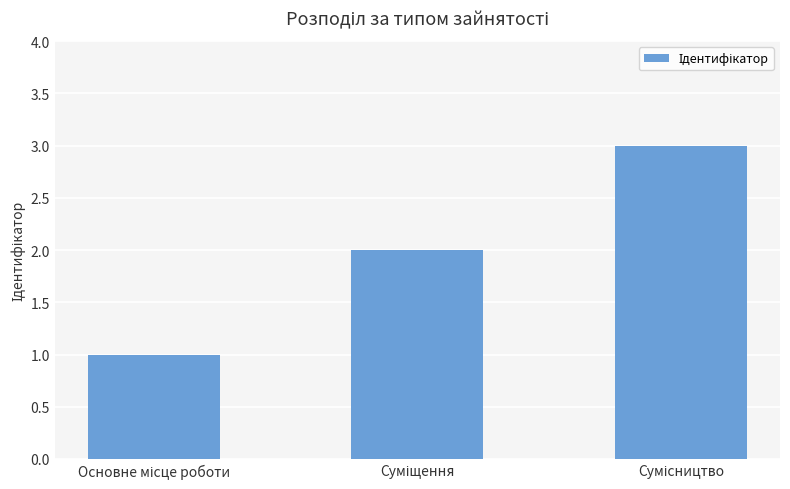

What is the sum of all values?

6